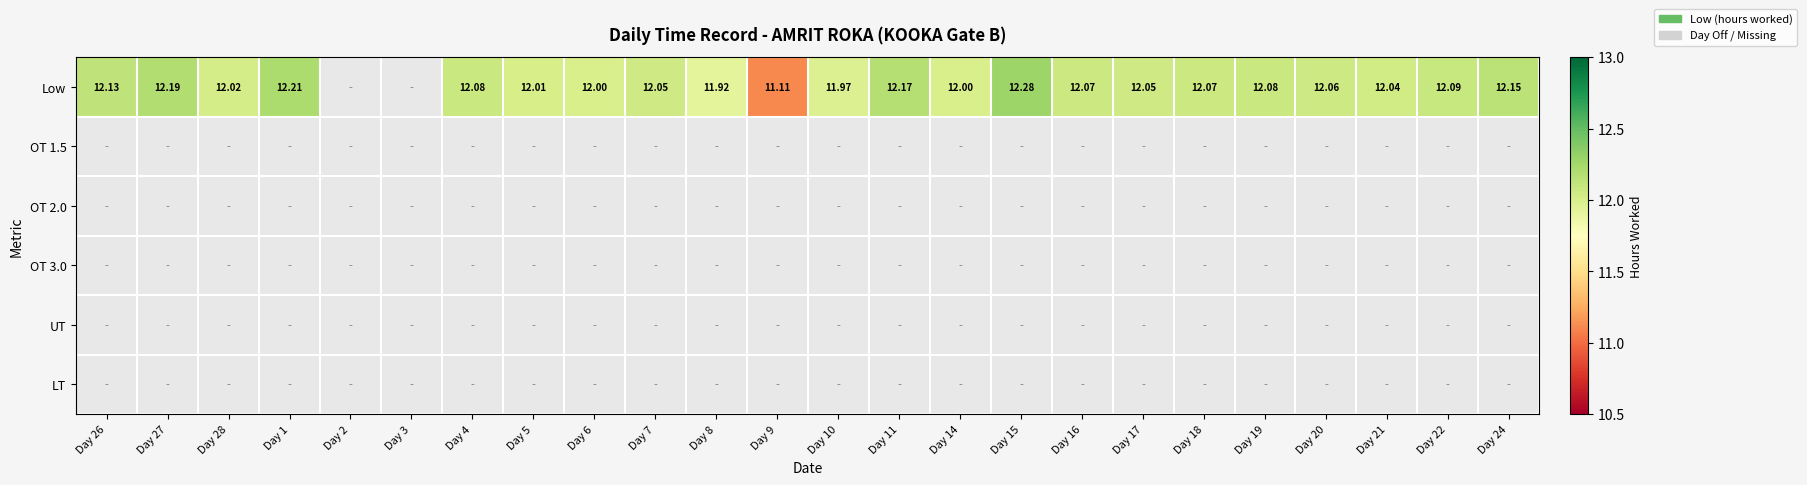

What is the maximum value shown in the chart?

12.3